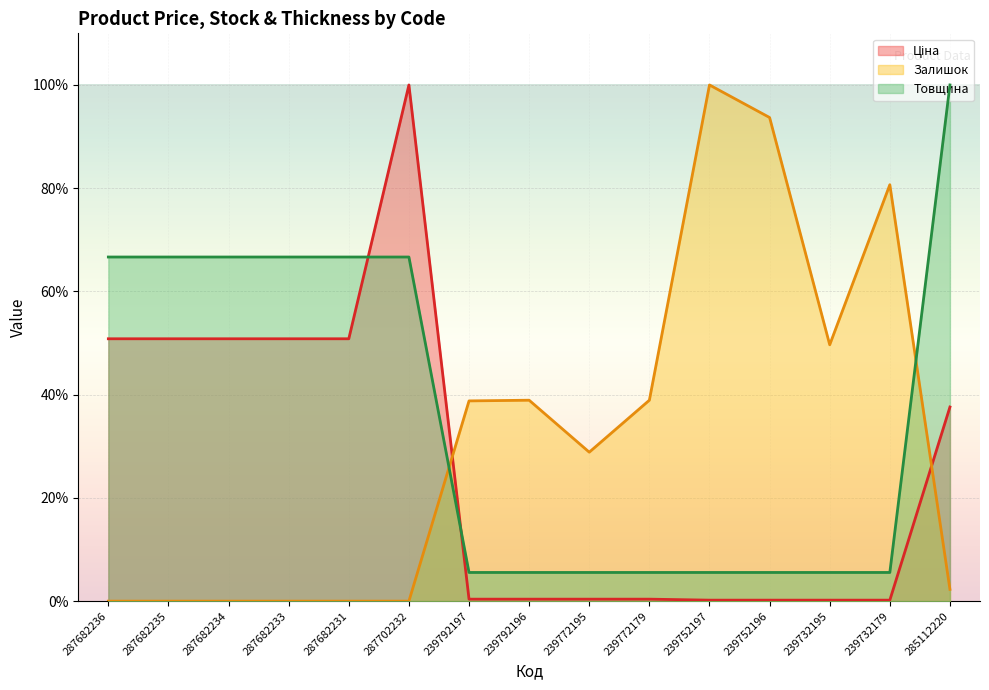

How many times do Товщина and Ціна cross each other?

2